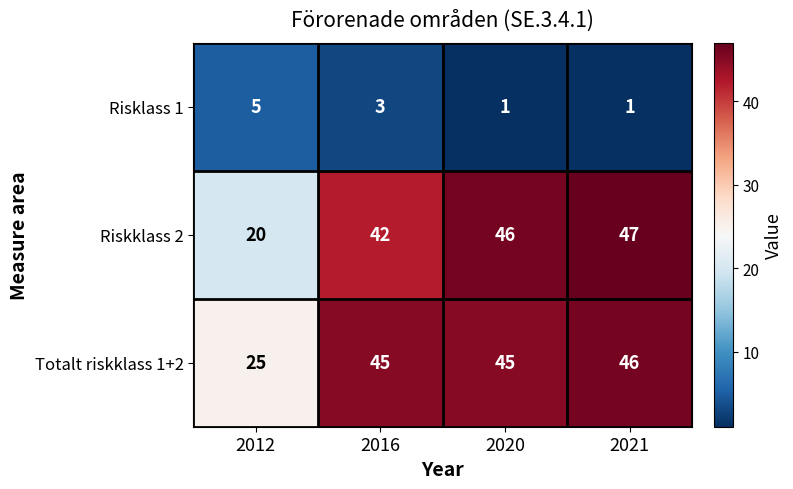

What is the highest value of the Riskklass 2 series?

47